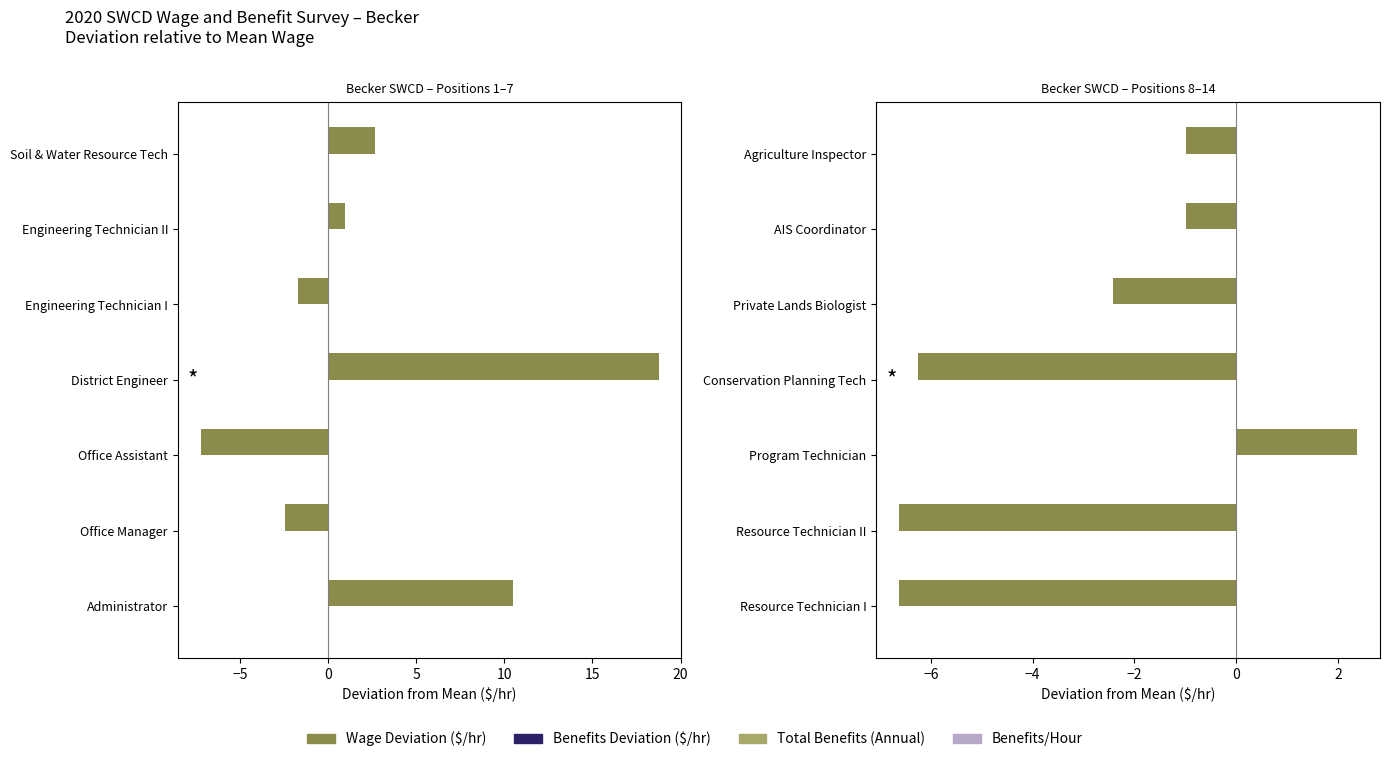

What is the total value across all series at 10?

-2.1